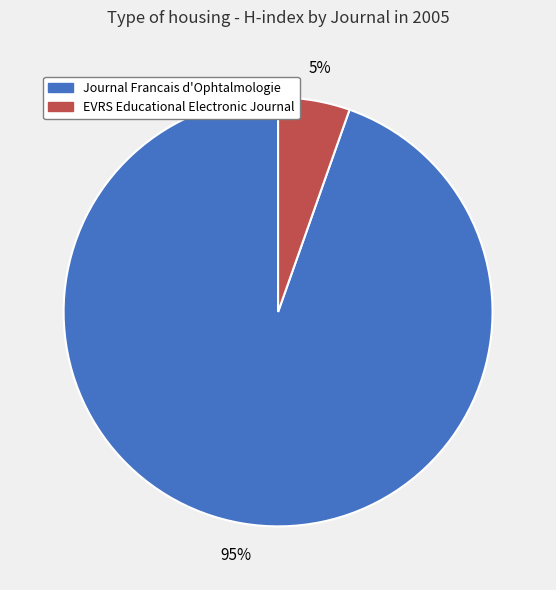

To the nearest percent, what is the combined percentage of Journal Francais d'Ophtalmologie and EVRS Educational Electronic Journal?

100%